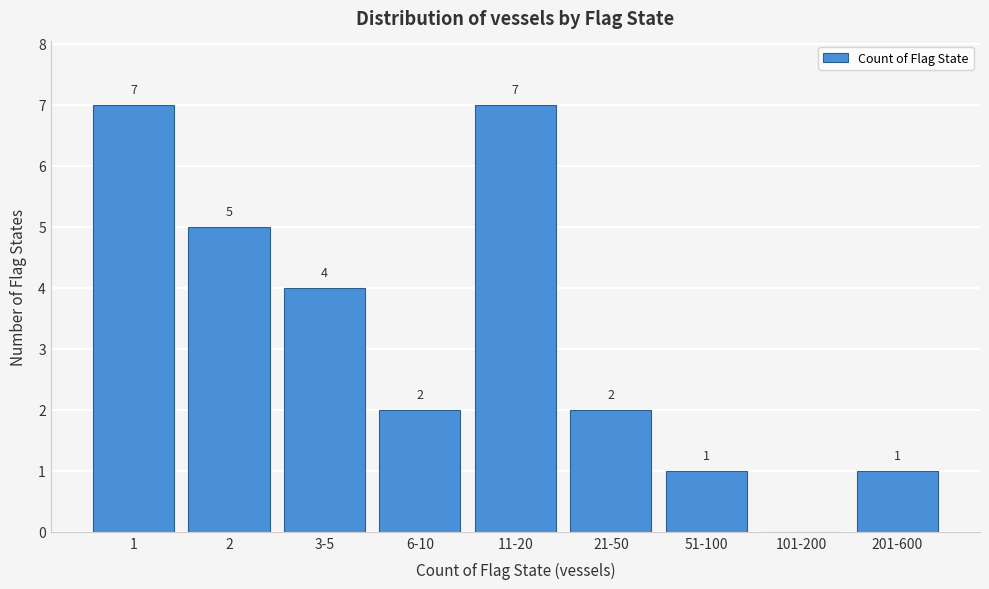

Reading right to left, what are all the values shown in this chart?

201-600=1	101-200=0	51-100=1	21-50=2	11-20=7	6-10=2	3-5=4	2=5	1=7